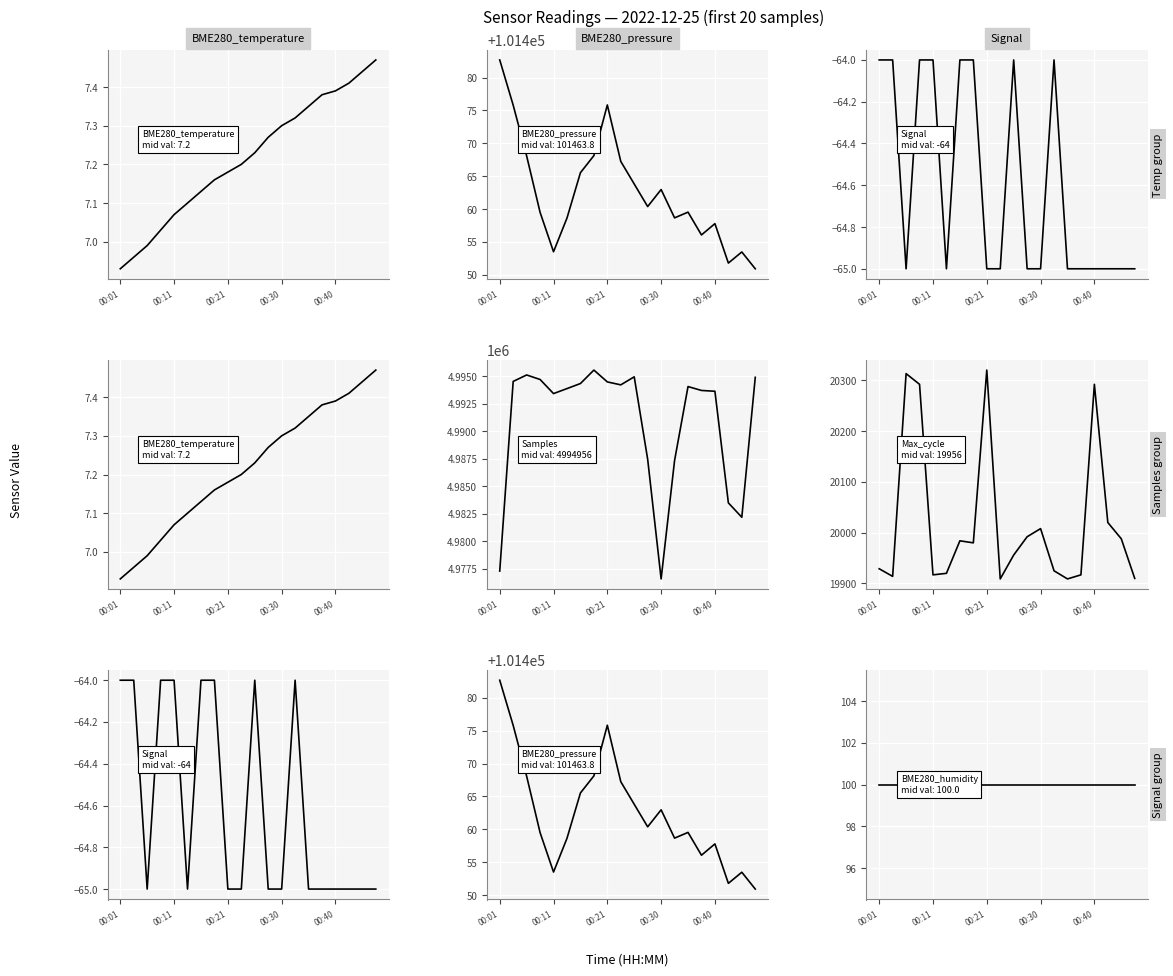

Where does the BME280_pressure series first go above 101460?

00:01